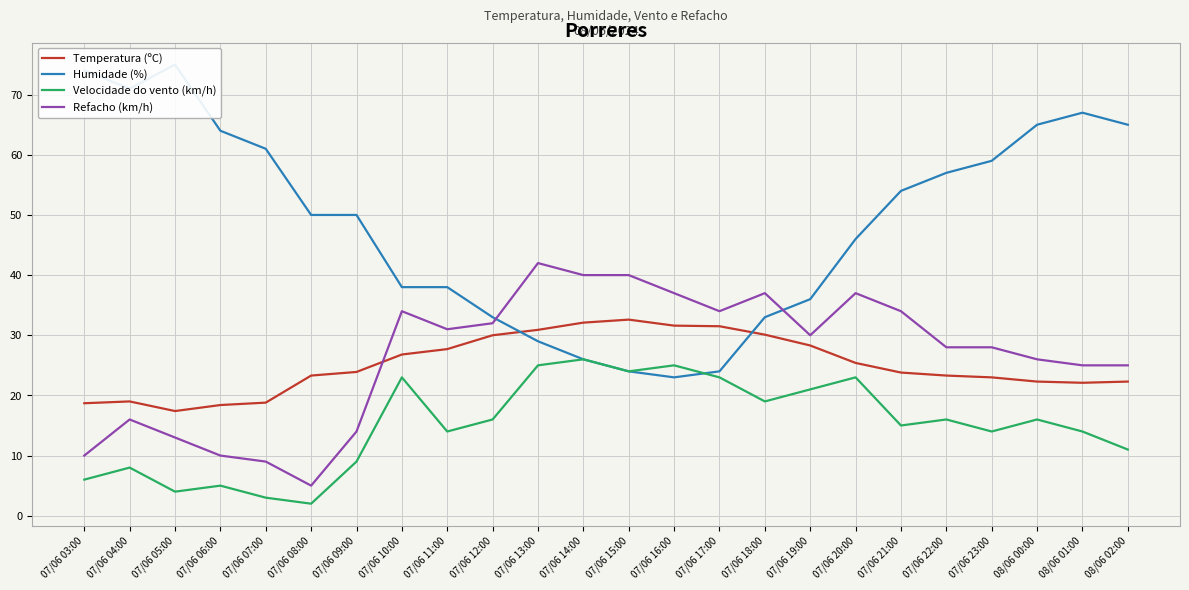

What is the spread (max minus min) of values at 07/06 22:00?

41.0